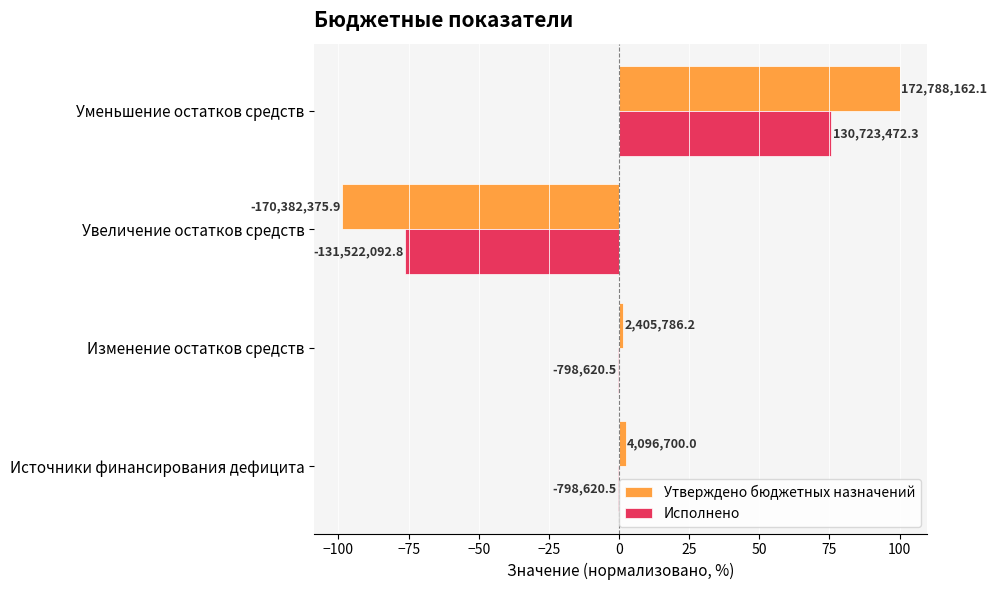

What is the smallest value displayed?

-98.6